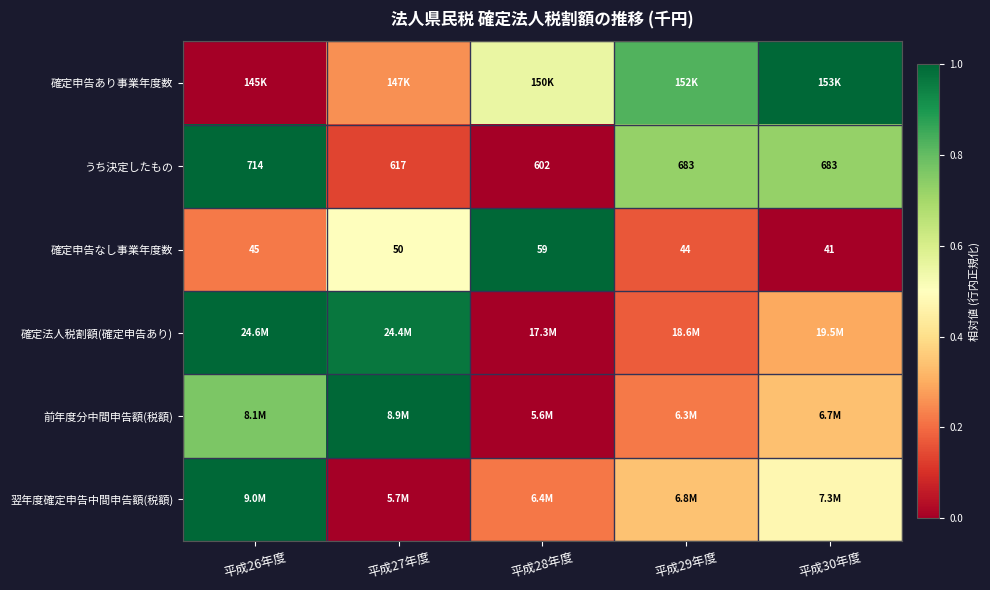

How many data points in うち決定したもの are less than 683?

2